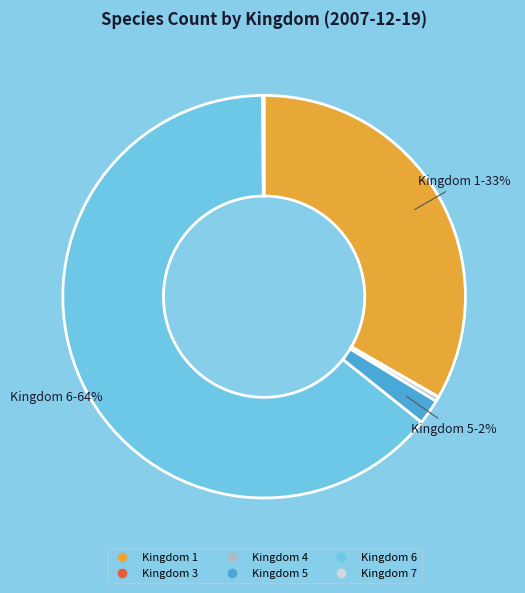

To the nearest percent, what is the average slice percentage?

17%